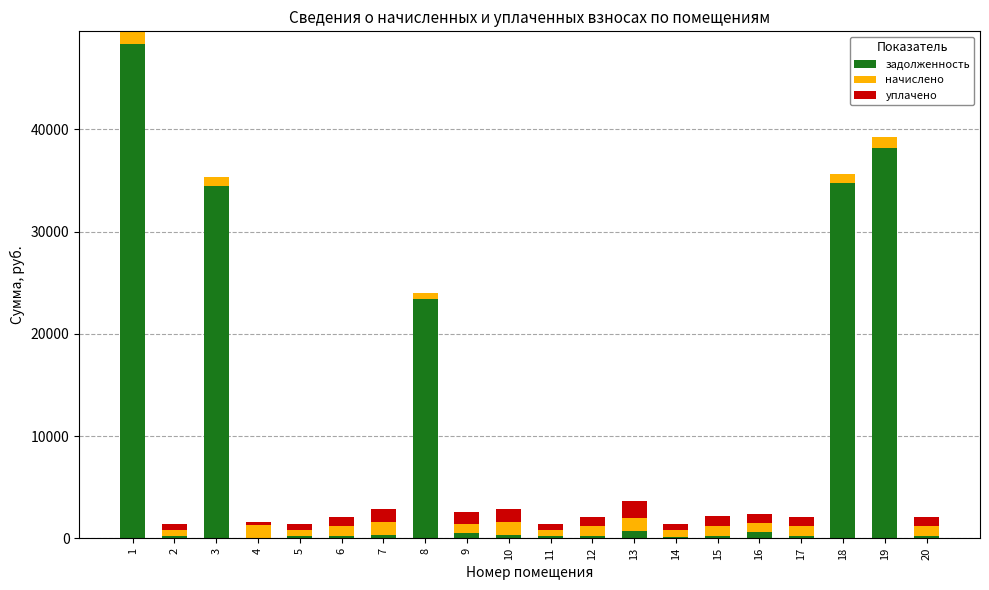

What is the highest value of the задолженность series?

48313.8